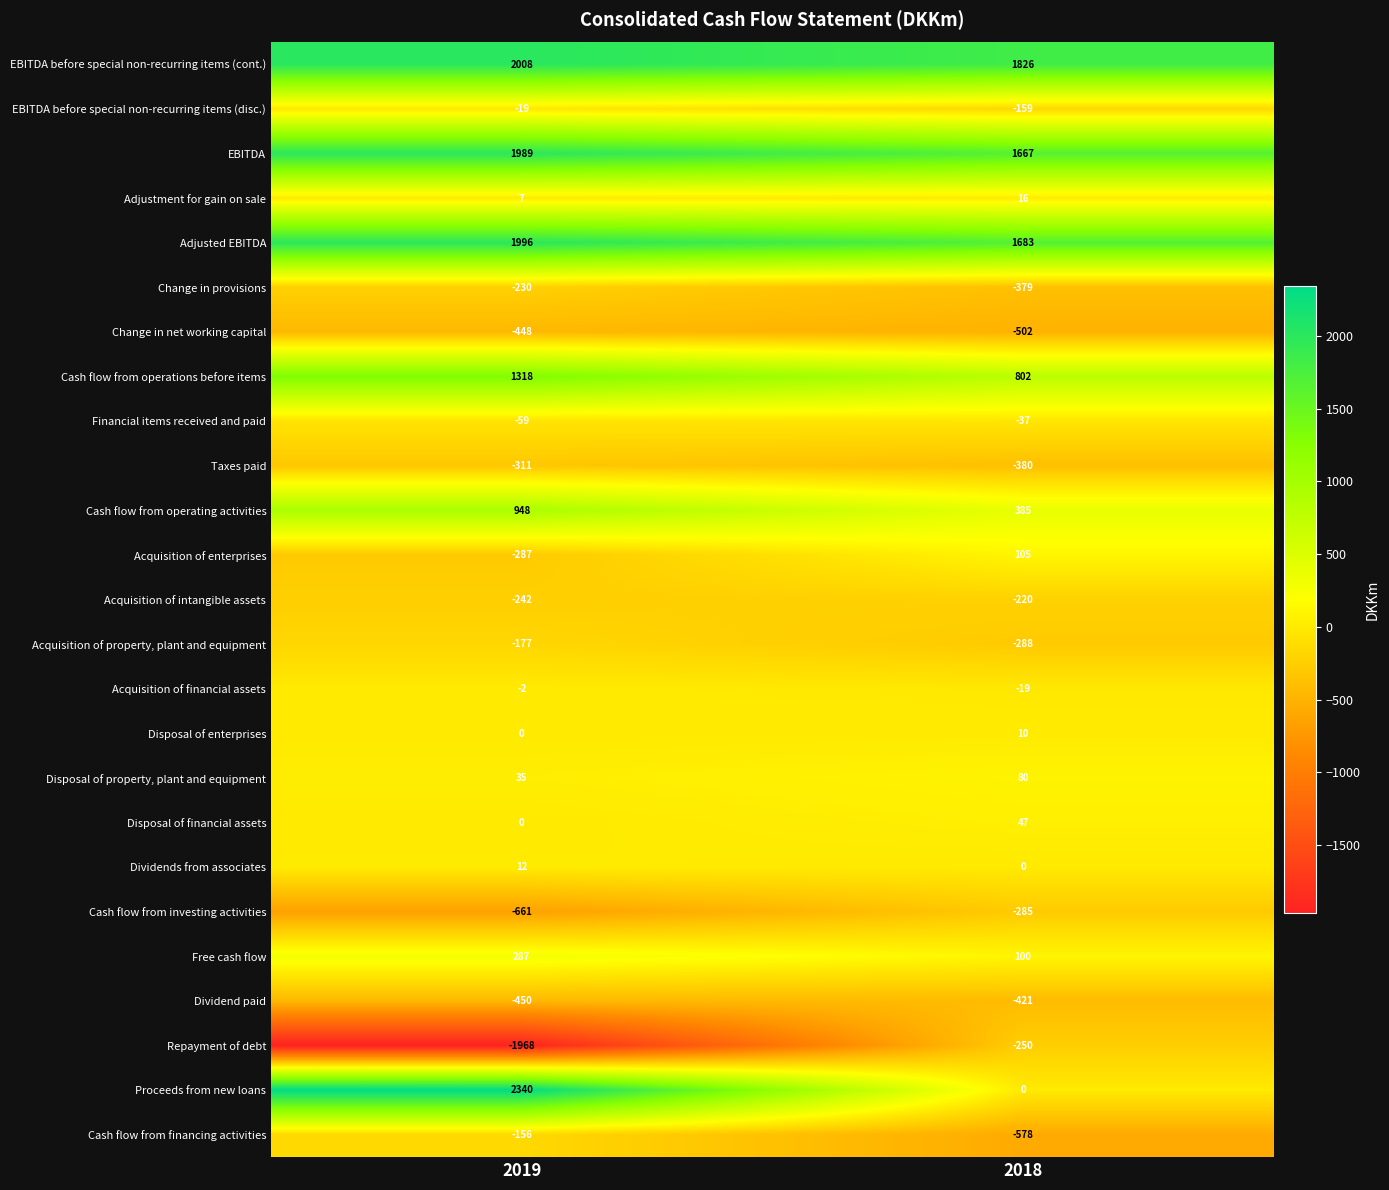

True or false: Acquisition of intangible assets has a value of -242 at 2019.

True